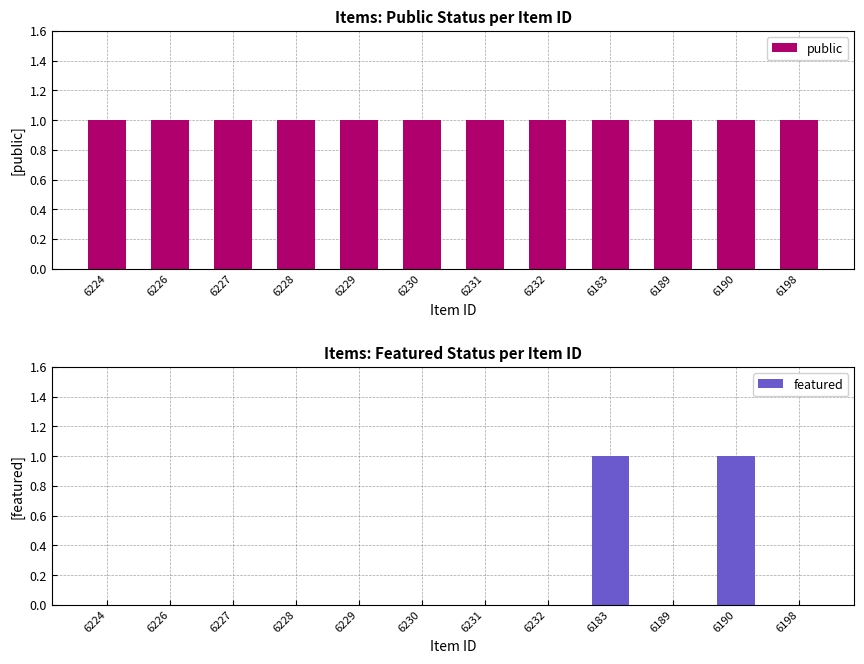

Is it true that featured equals -1 at 6230?

False